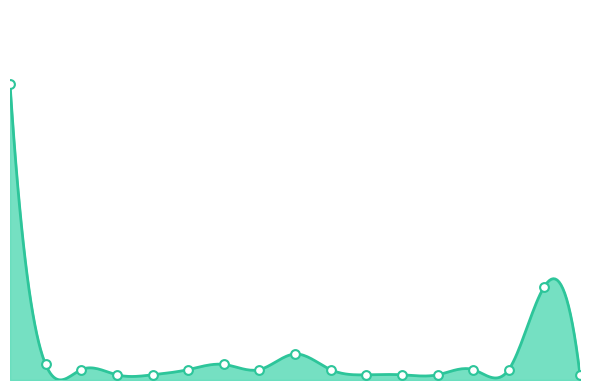

Between Мирнинский and Ленский, which is larger?

Мирнинский